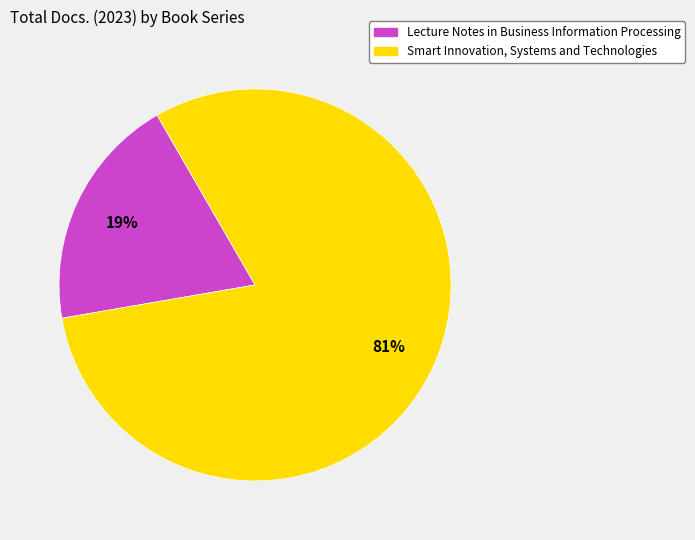

How many segments does this pie chart have?

2